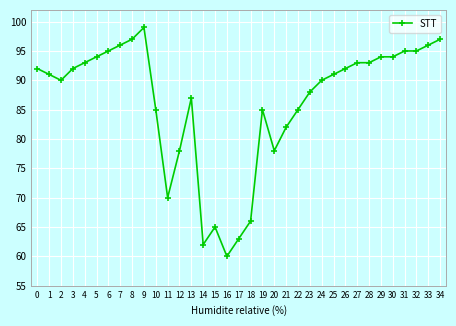

Between 16 and 11, which is larger?

11